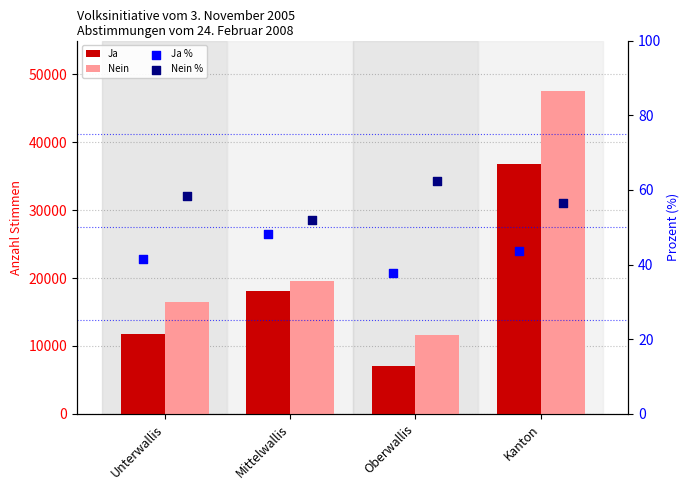

Which series reaches the maximum Y coordinate?

Nein